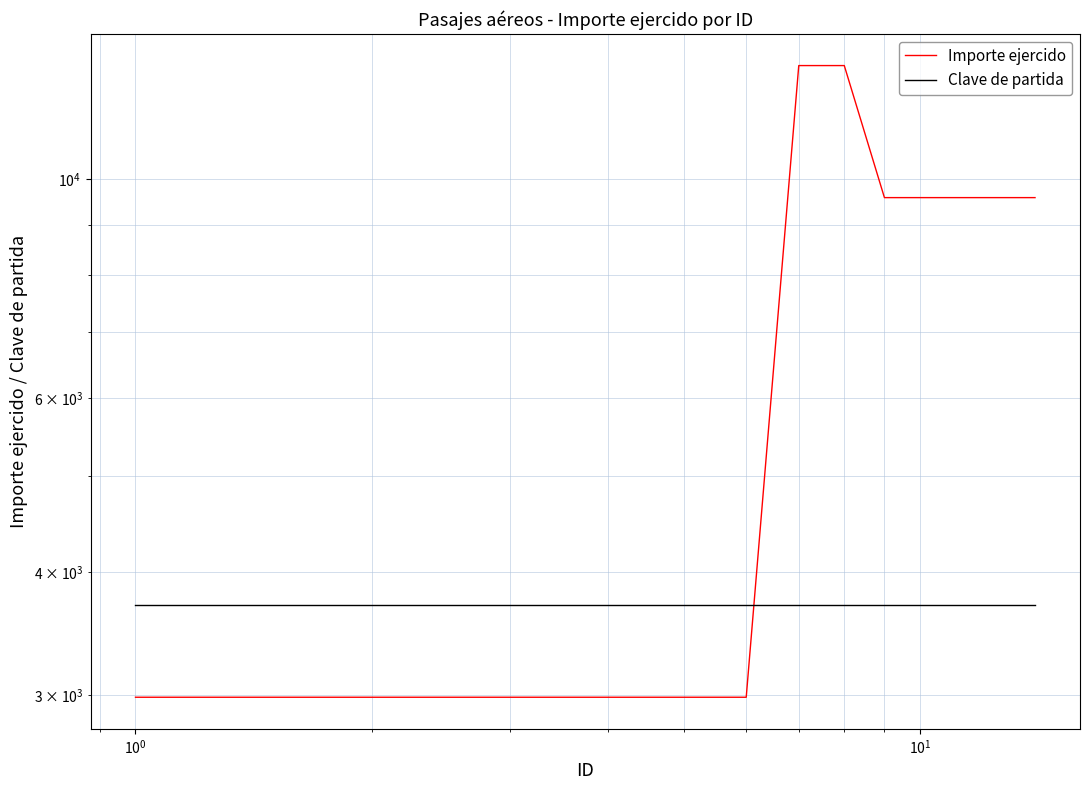

How many distinct data groups are displayed?

2